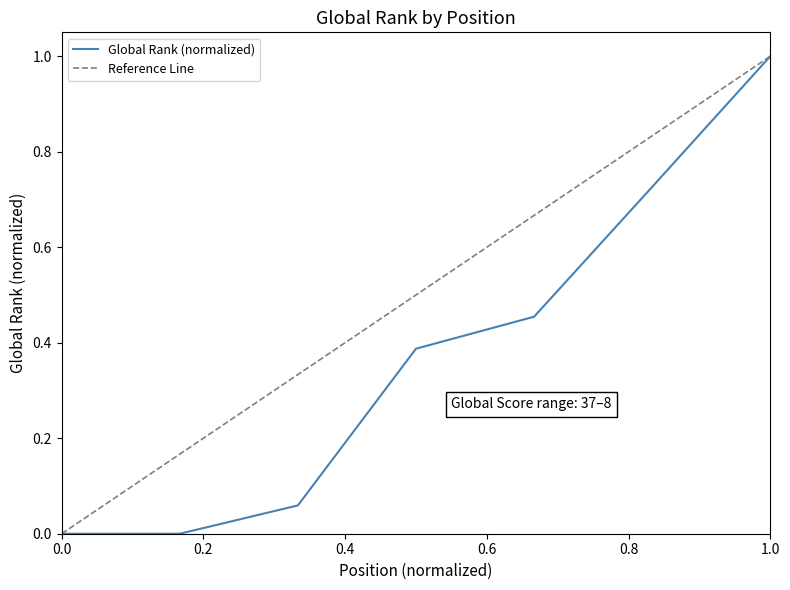

At which label does Global Rank (normalized) reach its peak?

1.0